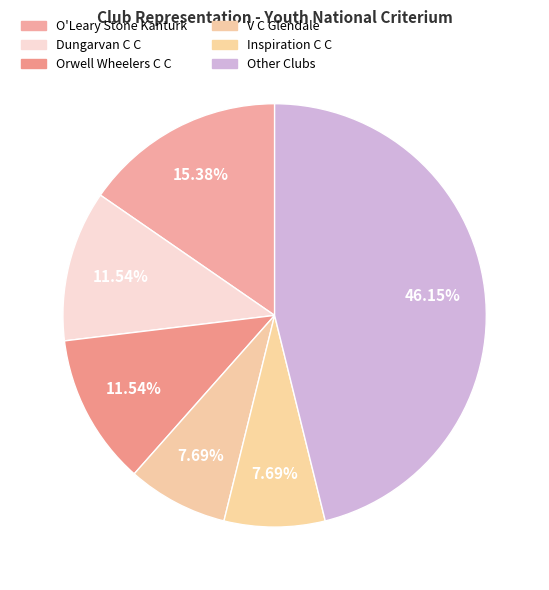

How many segments does this pie chart have?

6